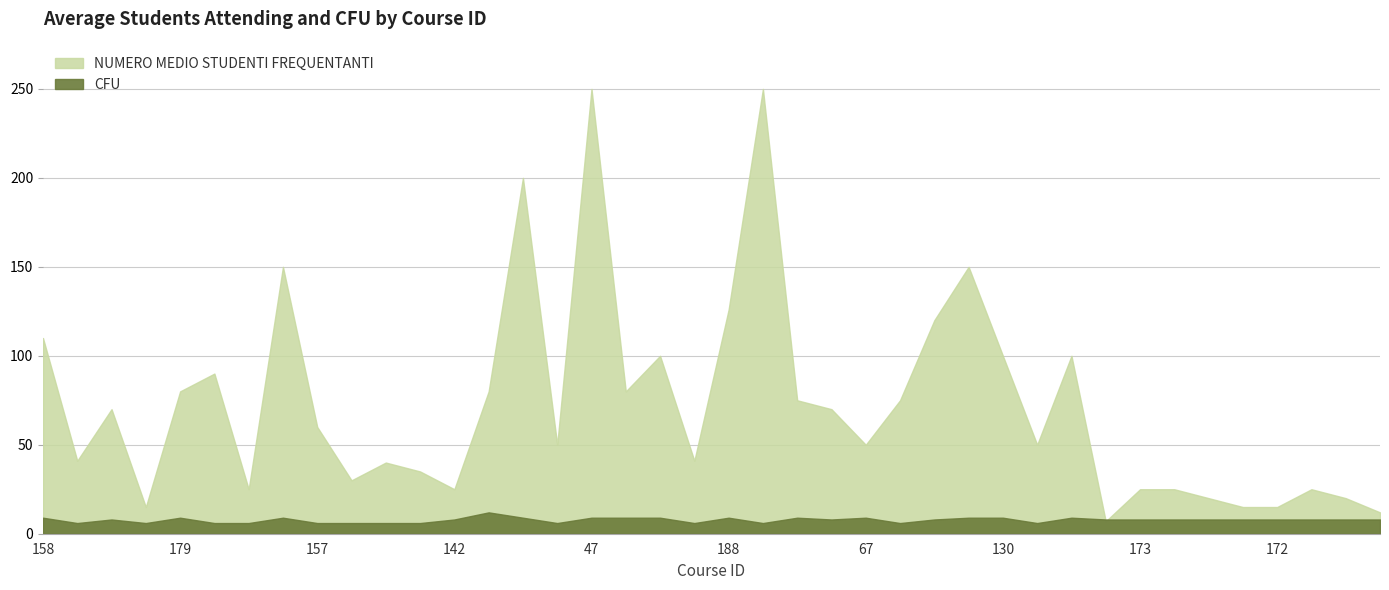

The value of CFU at 128 is 16. True or false?

False